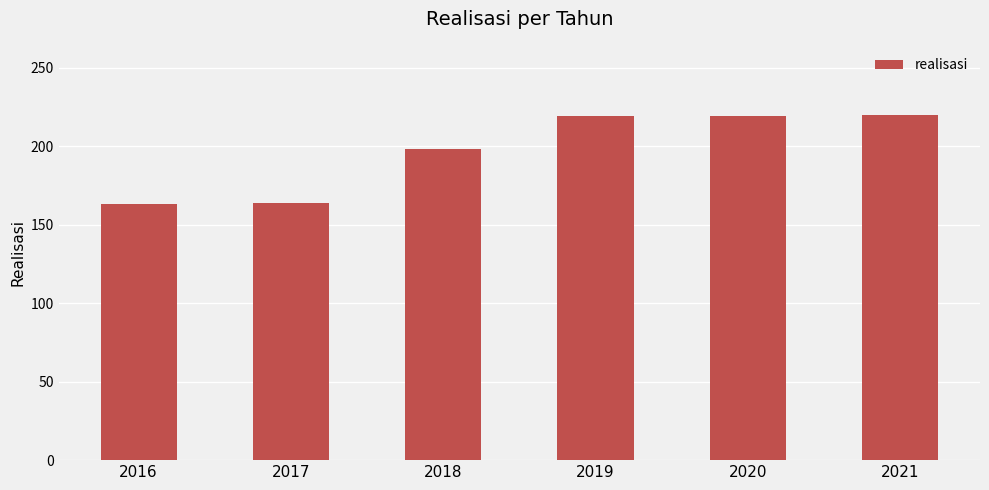

Where is the data nearest to the value 191?

2018